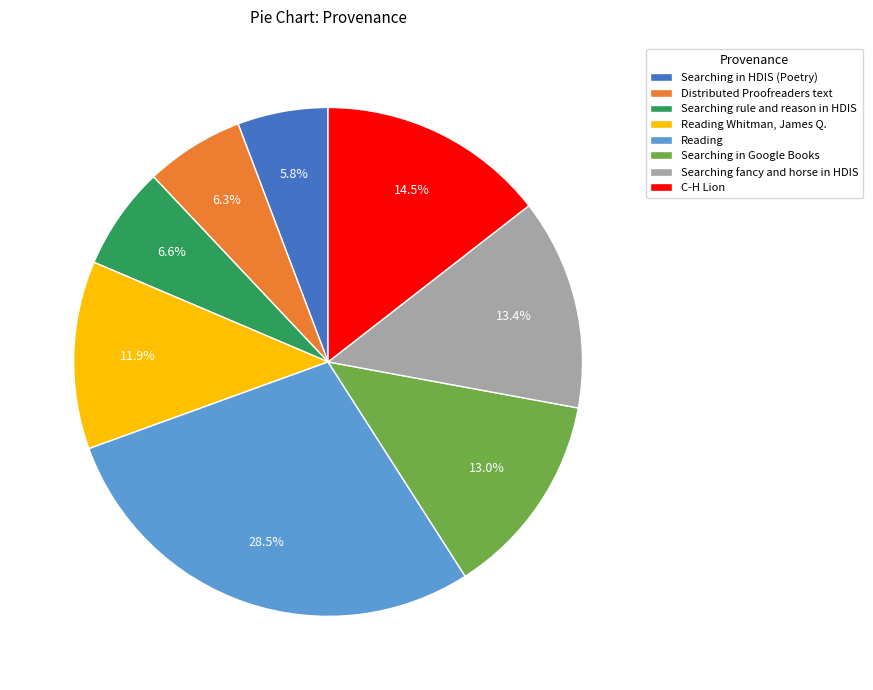

To the nearest percent, what is the difference between the C-H Lion and Searching fancy and horse in HDIS slice percentages?

1%